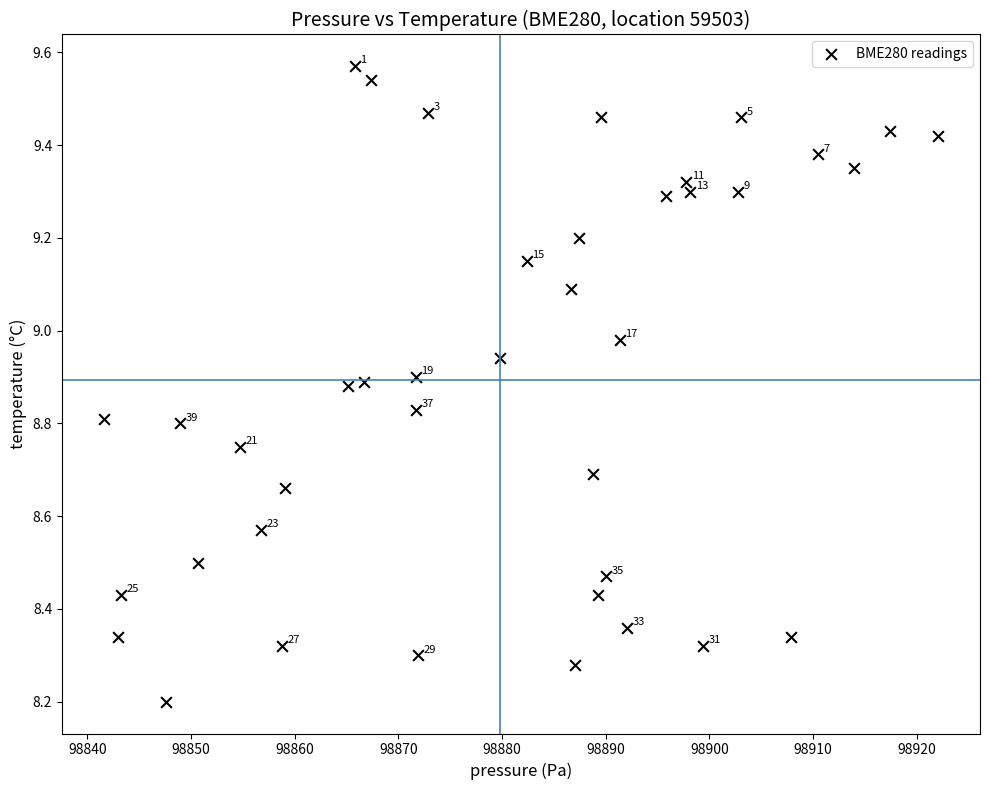

What Y value in the scatter plot is closest to 8?

8.2